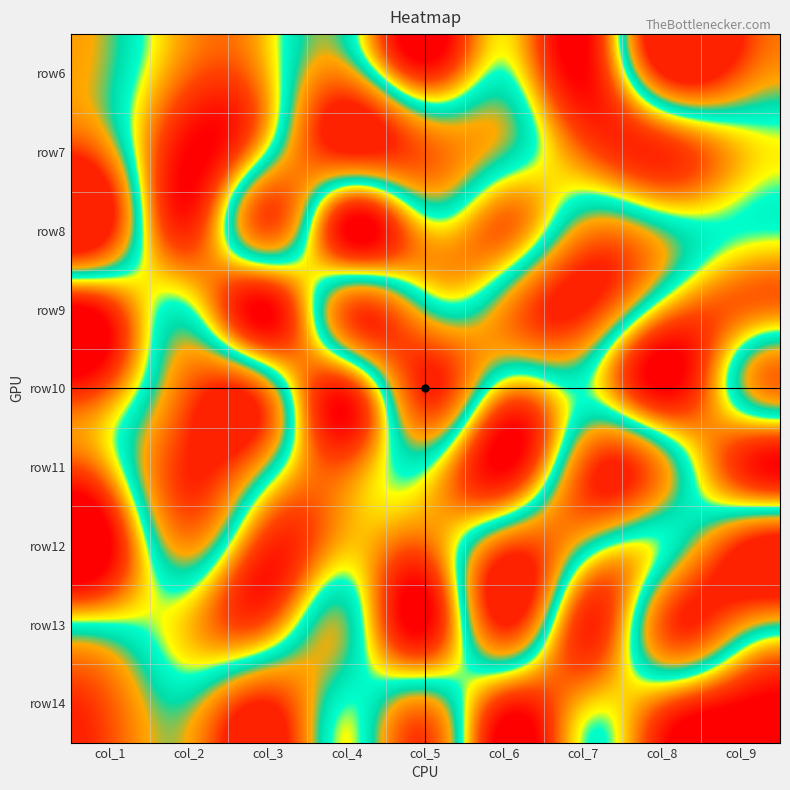

Reading left to right, transcribe all the data shown in this chart.

row6: col_1=6	col_2=3	col_3=4	col_4=7	col_5=2	col_6=5	col_7=1	col_8=9	col_9=8
row7: col_1=7	col_2=1	col_3=5	col_4=9	col_5=8	col_6=6	col_7=3	col_8=2	col_9=4
row8: col_1=9	col_2=2	col_3=8	col_4=1	col_5=4	col_6=3	col_7=7	col_8=6	col_9=5
row9: col_1=2	col_2=5	col_3=1	col_4=8	col_5=6	col_6=7	col_7=9	col_8=4	col_9=3
row10: col_1=3	col_2=8	col_3=7	col_4=2	col_5=9	col_6=4	col_7=5	col_8=1	col_9=6
row11: col_1=4	col_2=9	col_3=6	col_4=3	col_5=5	col_6=1	col_7=8	col_8=7	col_9=2
row12: col_1=1	col_2=7	col_3=2	col_4=4	col_5=3	col_6=8	col_7=6	col_8=5	col_9=9
row13: col_1=5	col_2=4	col_3=3	col_4=6	col_5=1	col_6=9	col_7=2	col_8=8	col_9=7
row14: col_1=8	col_2=6	col_3=9	col_4=5	col_5=7	col_6=2	col_7=4	col_8=3	col_9=1